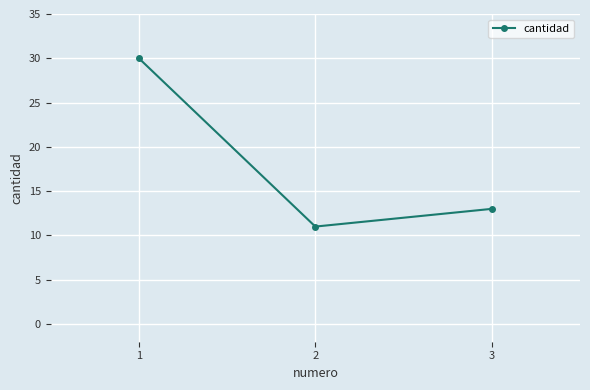

Is this an area chart (filled region under the line)?

No